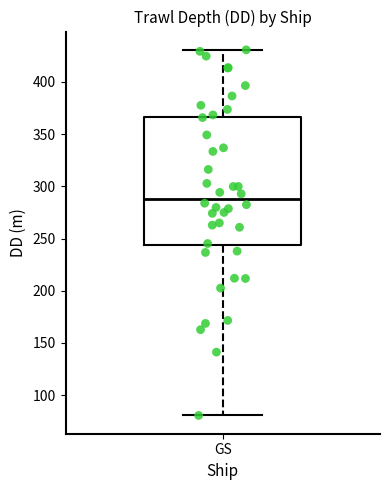

Transcribe this box plot: give where the median line is, the range the box spans, and where the two whiskers end, as read against the y-axis. The values are not printed on the chart, so give them approximately, as read against the axis.

median 290, box 245 to 365, whiskers 80 to 430